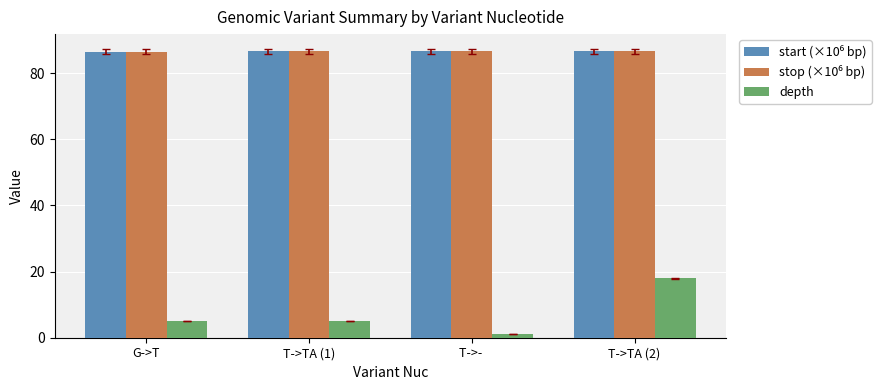

The value of depth at T->TA (1) is 5.0. True or false?

True